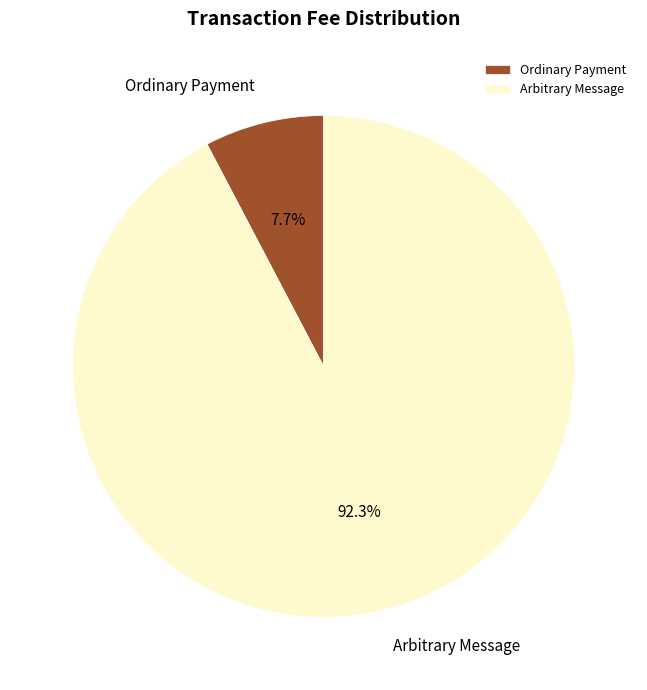

How many slices are in this pie chart?

2